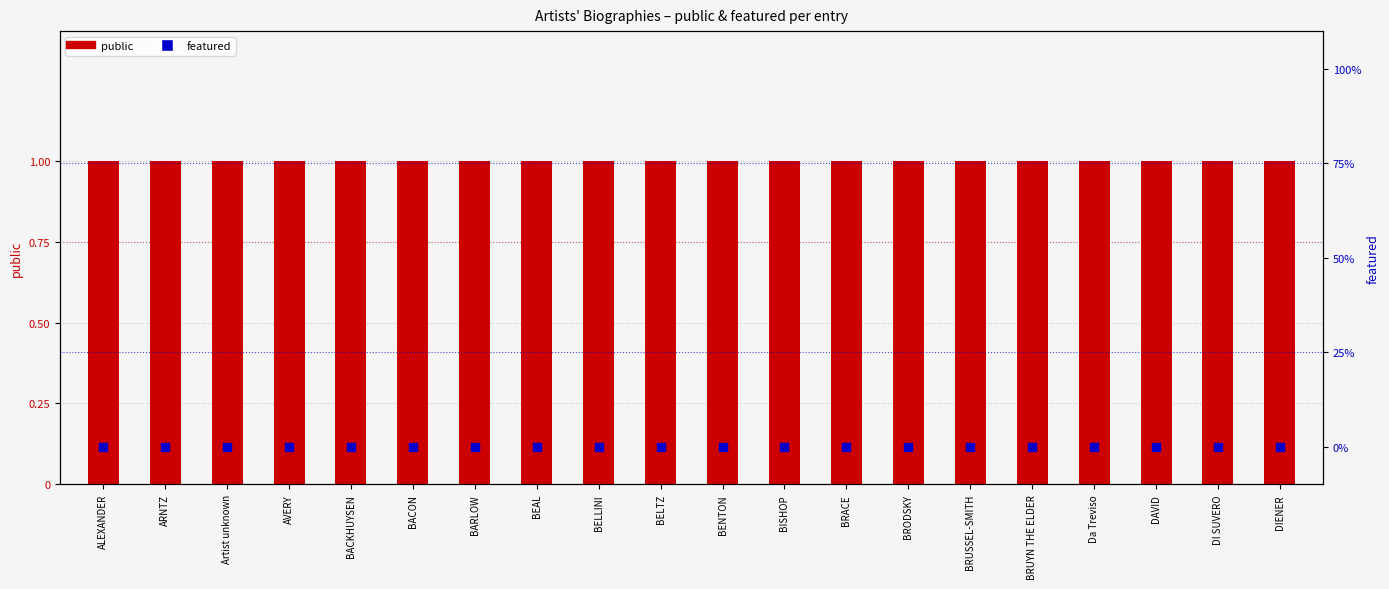

Which series reaches the maximum Y coordinate?

public